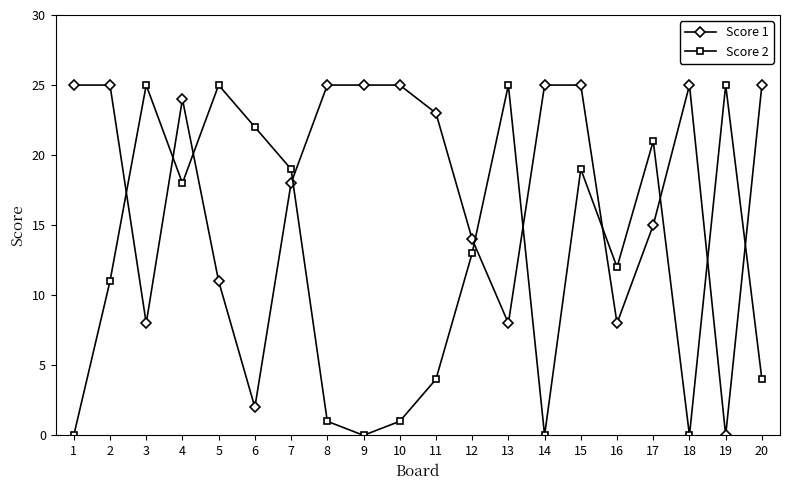

What value does the Score 1 series have at 6, to the nearest 5?

0